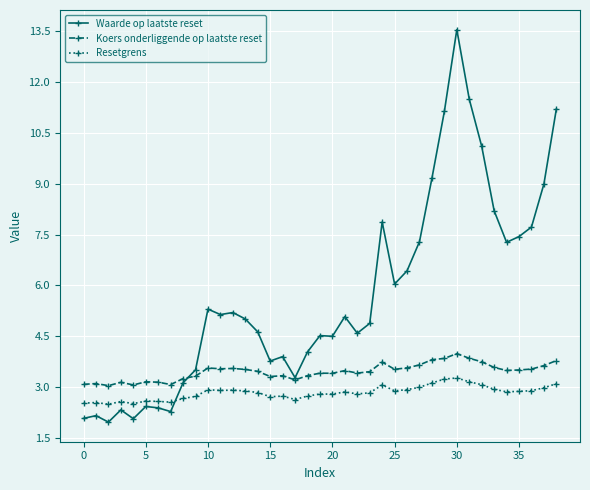

True or false: Resetgrens has more than 1 interior local peaks.

True